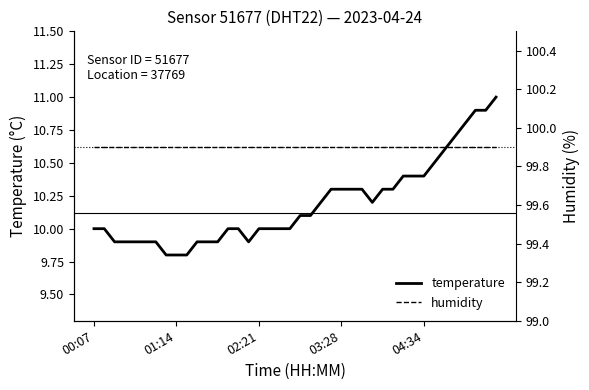

Is the value of humidity at 10 greater than the value of temperature at 15?

Yes